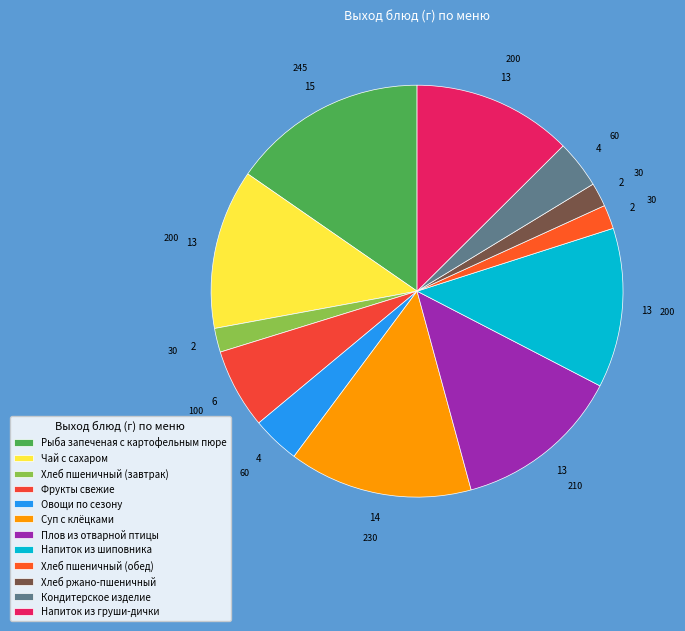

Between Хлеб ржано-пшеничный and Плов из отварной птицы, which is larger?

Плов из отварной птицы